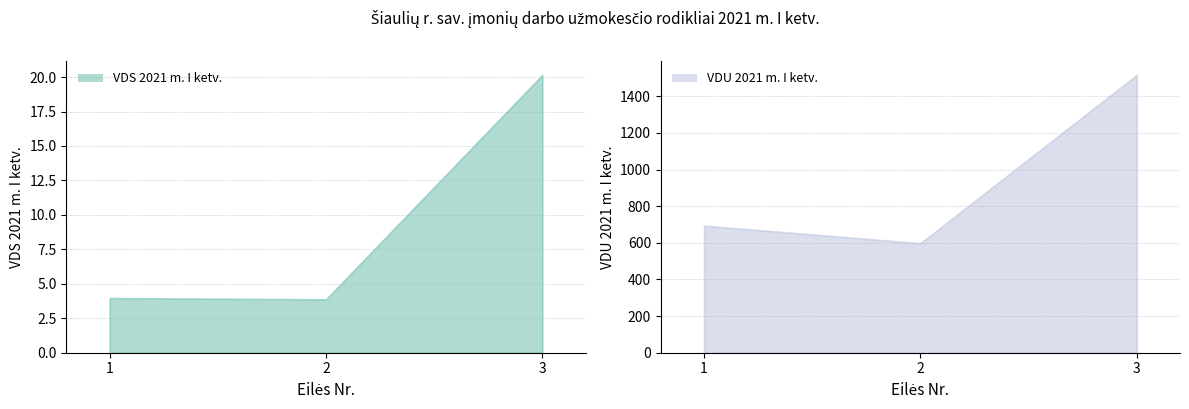

What is the maximum value for VDS 2021 m. I ketv.?

20.2